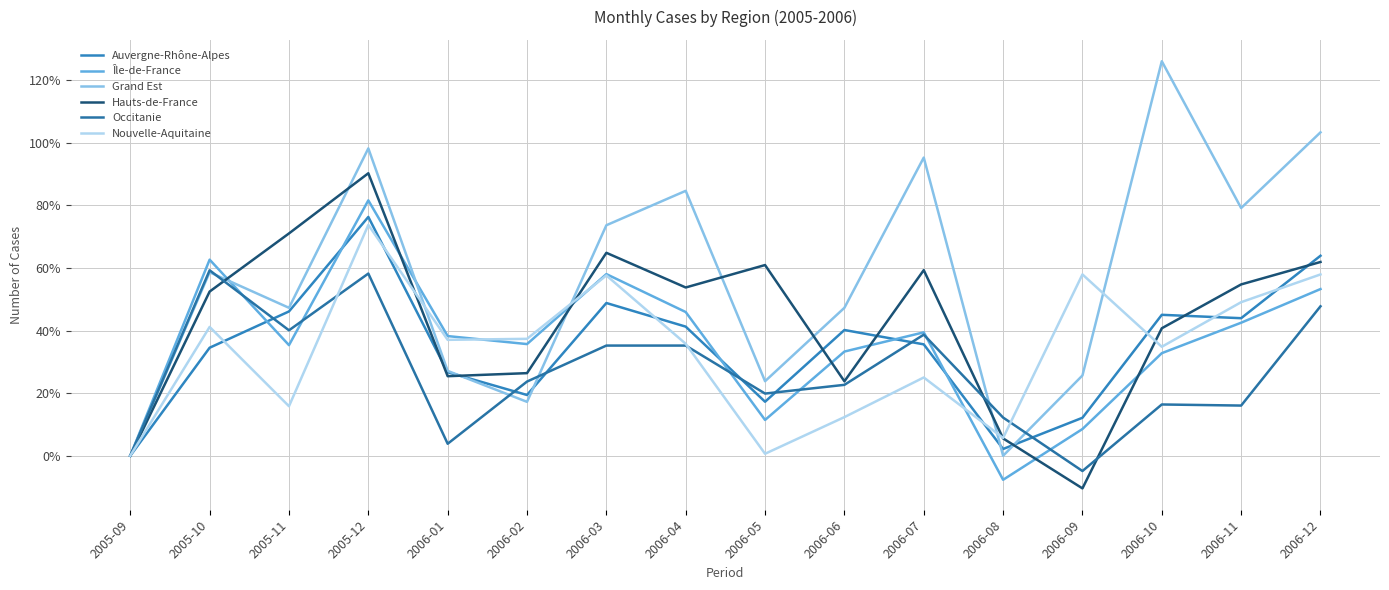

Which series changed the most between 2006-10 and 2006-11?

Grand Est